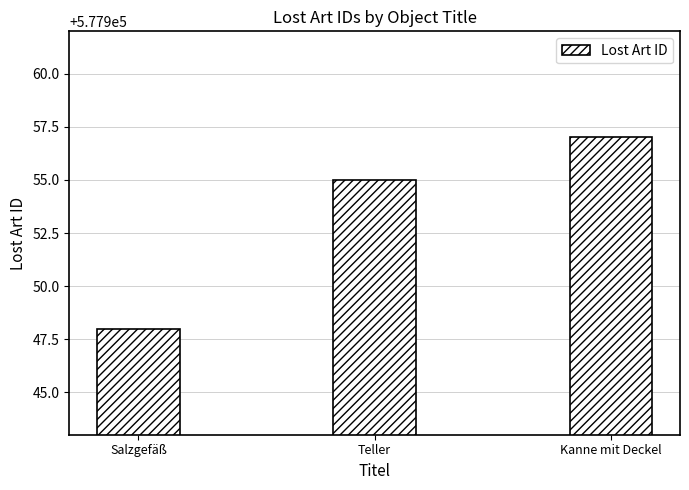

What is the sum of all values?

1733860